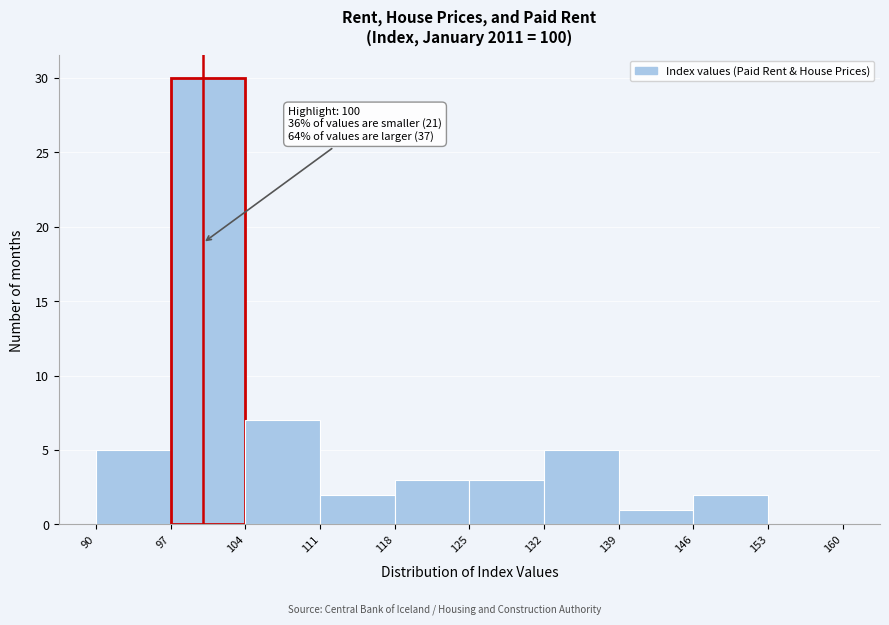

Which range on the x-axis has the tallest bar?

97 to 104